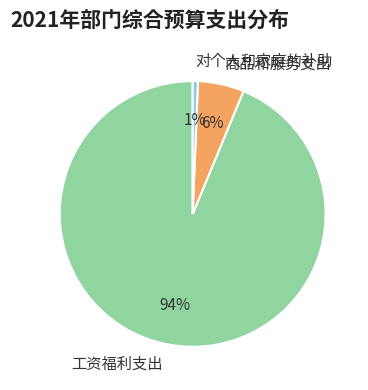

Is there any slice that represents more than half of the pie?

Yes